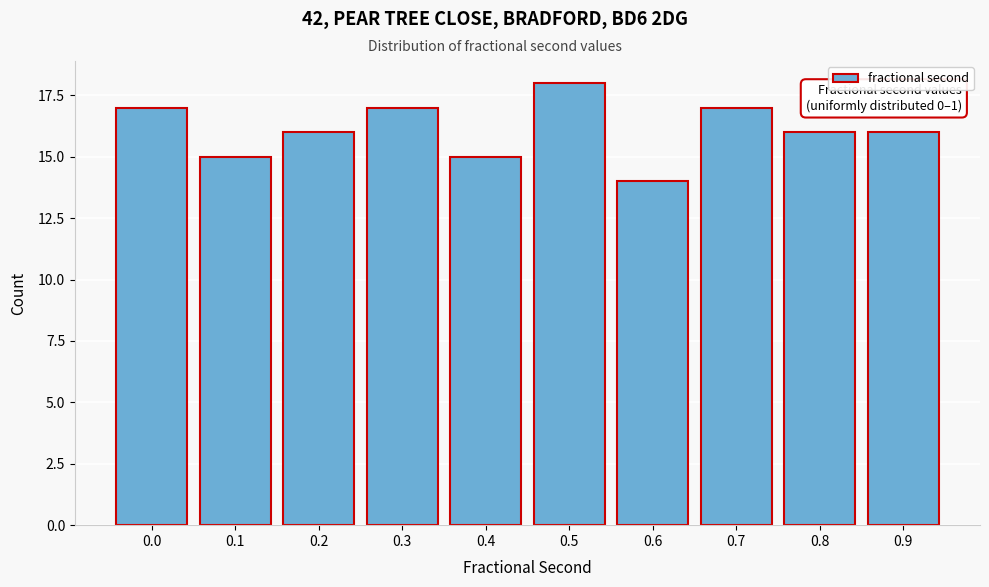

Reading left to right, transcribe all the data shown in this chart.

0.0=17	0.1=15	0.2=16	0.3=17	0.4=15	0.5=18	0.6=14	0.7=17	0.8=16	0.9=16